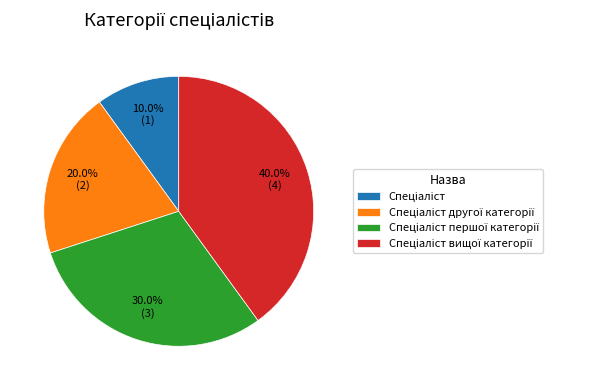

Does any single category account for the majority?

No